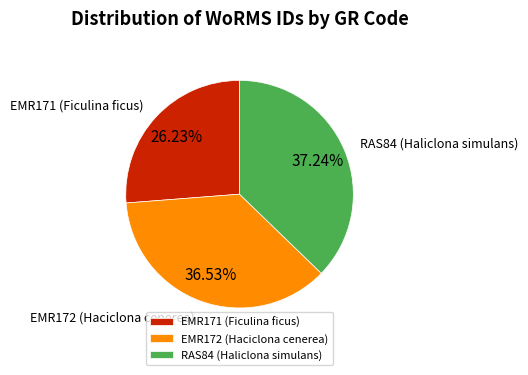

Which slice is the largest?

RAS84 (Haliclona simulans)